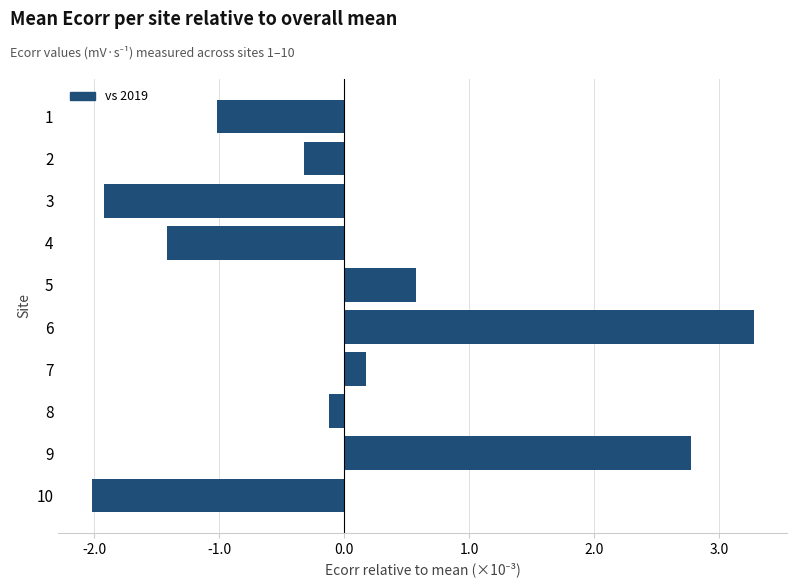

Does the chart contain any negative values?

Yes